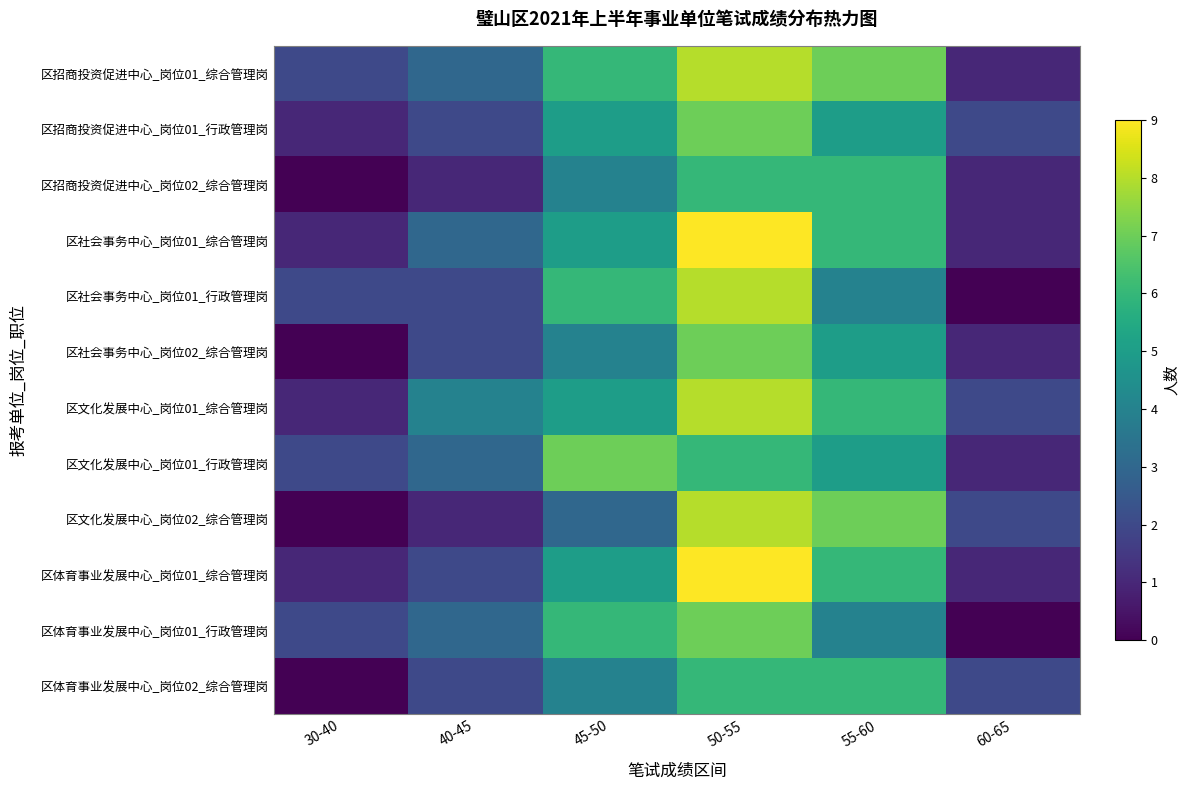

List the series in order of their peak value, lowest first.

区招商投资促进中心_岗位02_综合管理岗, 区体育事业发展中心_岗位02_综合管理岗, 区招商投资促进中心_岗位01_行政管理岗, 区社会事务中心_岗位02_综合管理岗, 区文化发展中心_岗位01_行政管理岗, 区体育事业发展中心_岗位01_行政管理岗, 区招商投资促进中心_岗位01_综合管理岗, 区社会事务中心_岗位01_行政管理岗, 区文化发展中心_岗位01_综合管理岗, 区文化发展中心_岗位02_综合管理岗, 区社会事务中心_岗位01_综合管理岗, 区体育事业发展中心_岗位01_综合管理岗